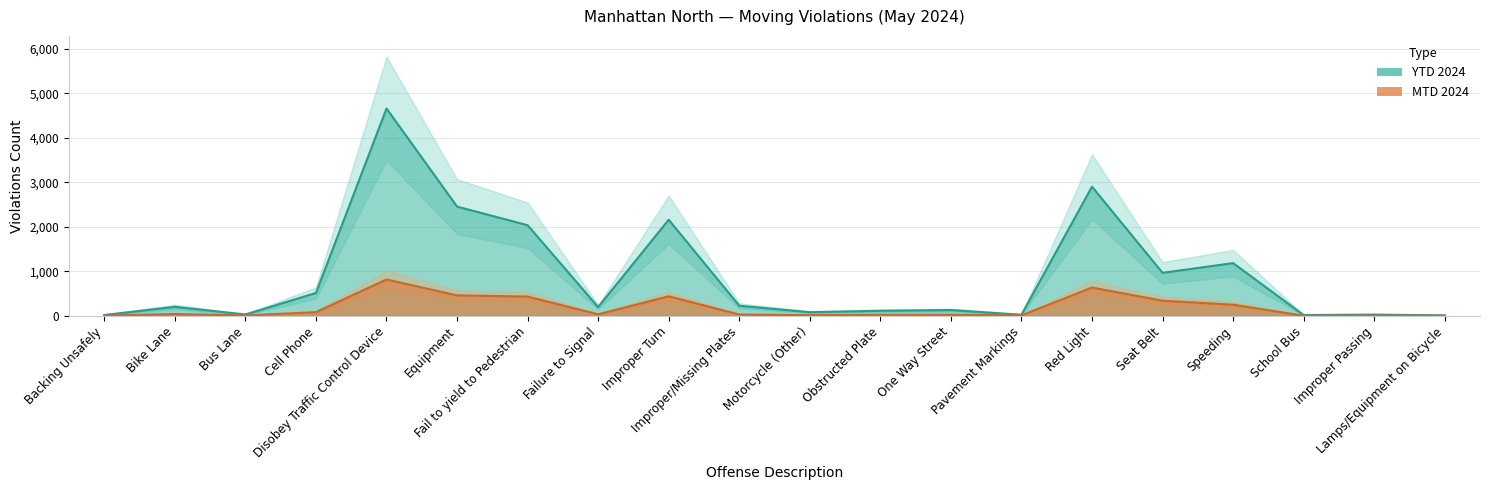

True or false: YTD 2024 has a value of 25 at Pavement Markings.

True